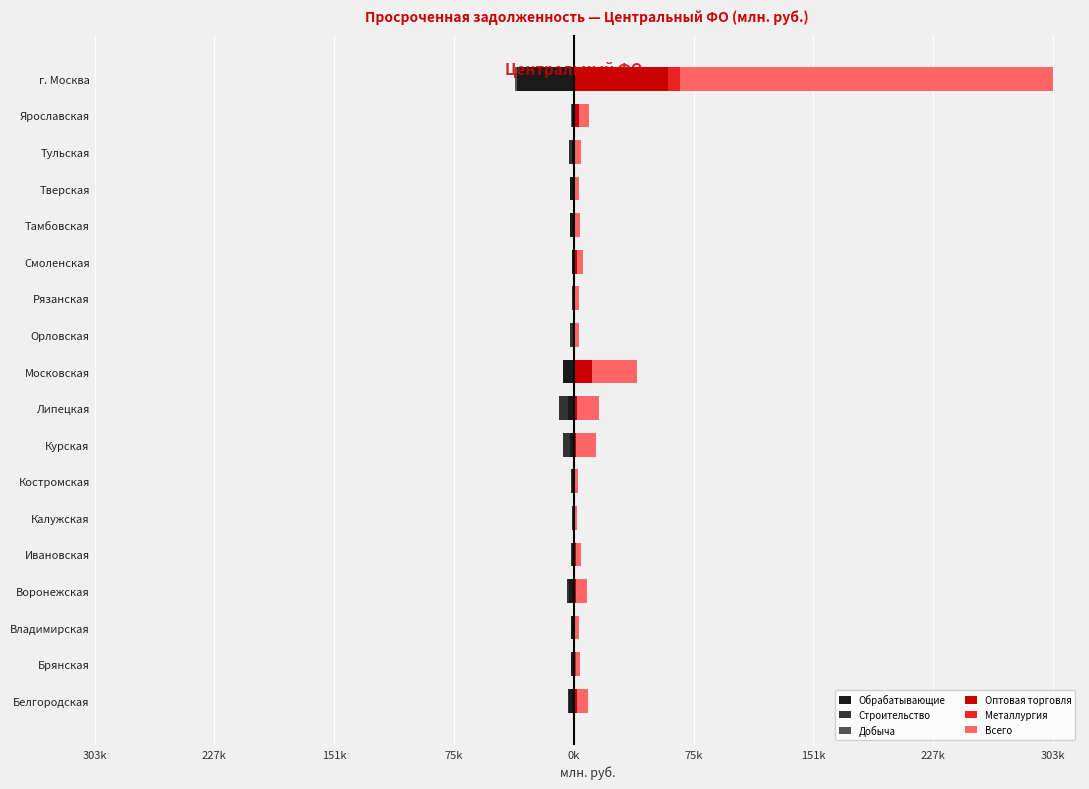

At Тульская, list the series in order from largest to smallest.

Всего, Оптовая торговля, Металлургия, Добыча, Обрабатывающие, Строительство